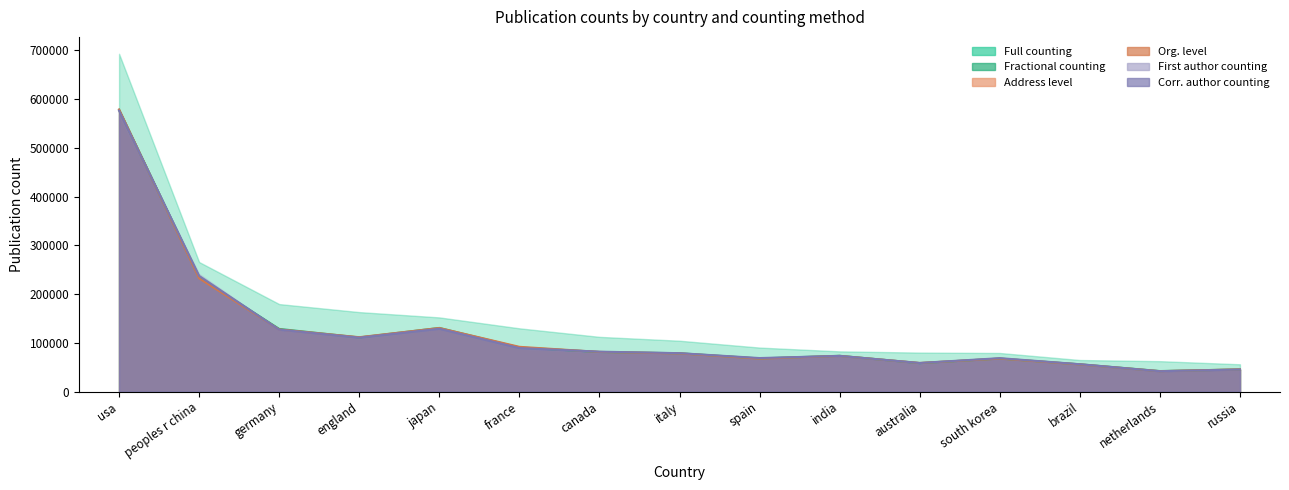

Between germany and spain, which is larger?

germany